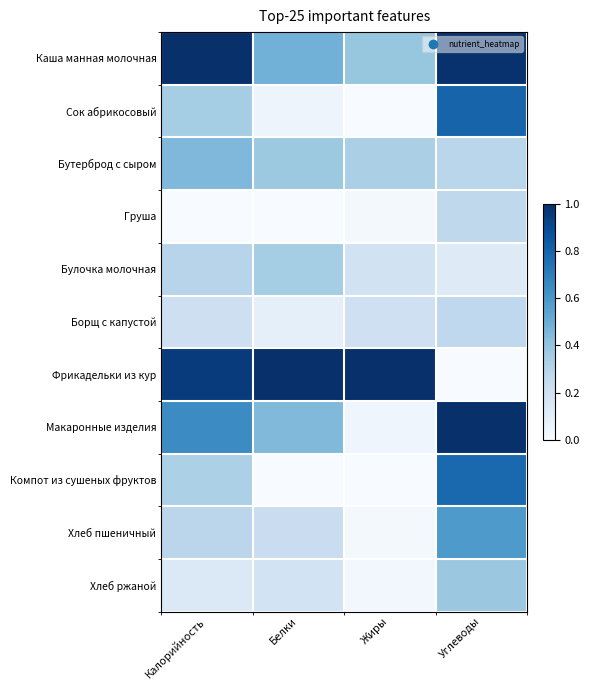

Count the number of data series in this chart.

11